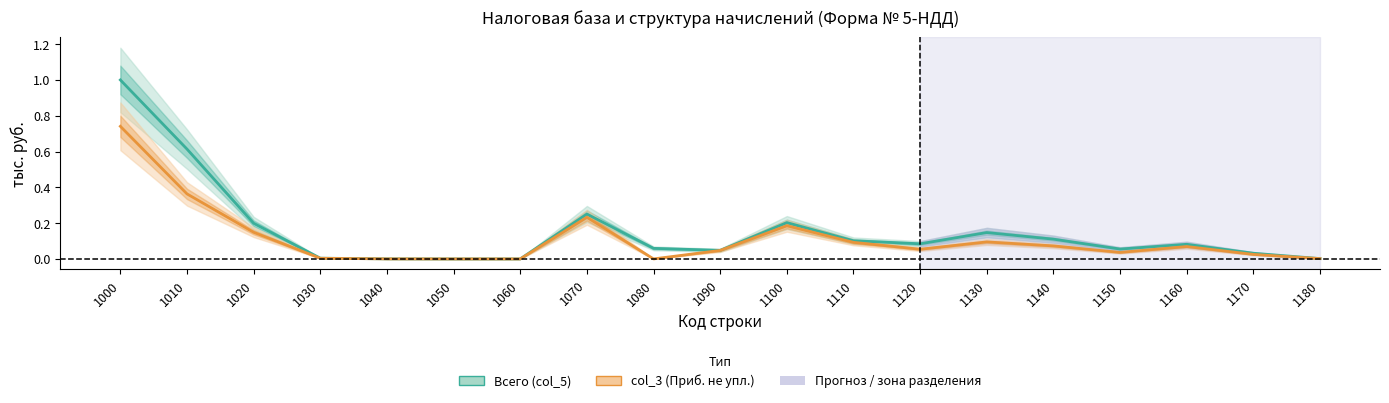

At 1090, list the series in order from largest to smallest.

Всего (col_5), col_3 (Приб. не упл.)